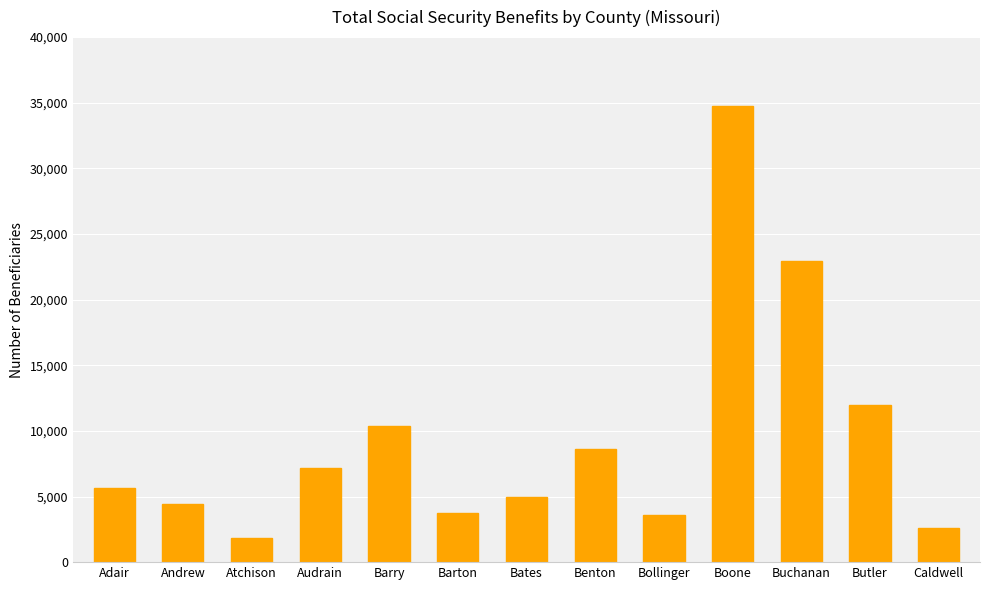

What is the sum of the values at Benton and Bates?

13562